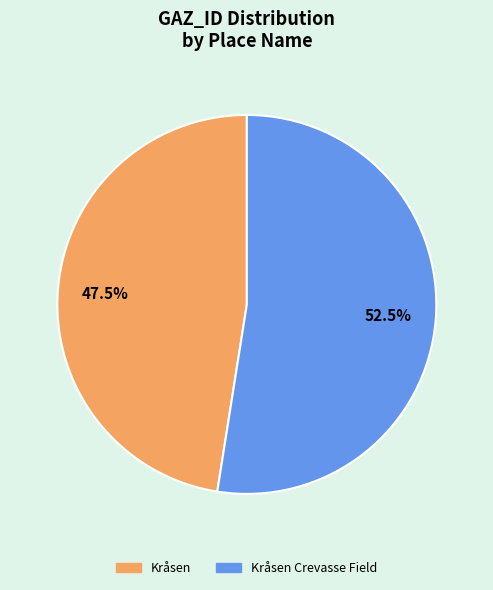

Does any single category account for the majority?

Yes